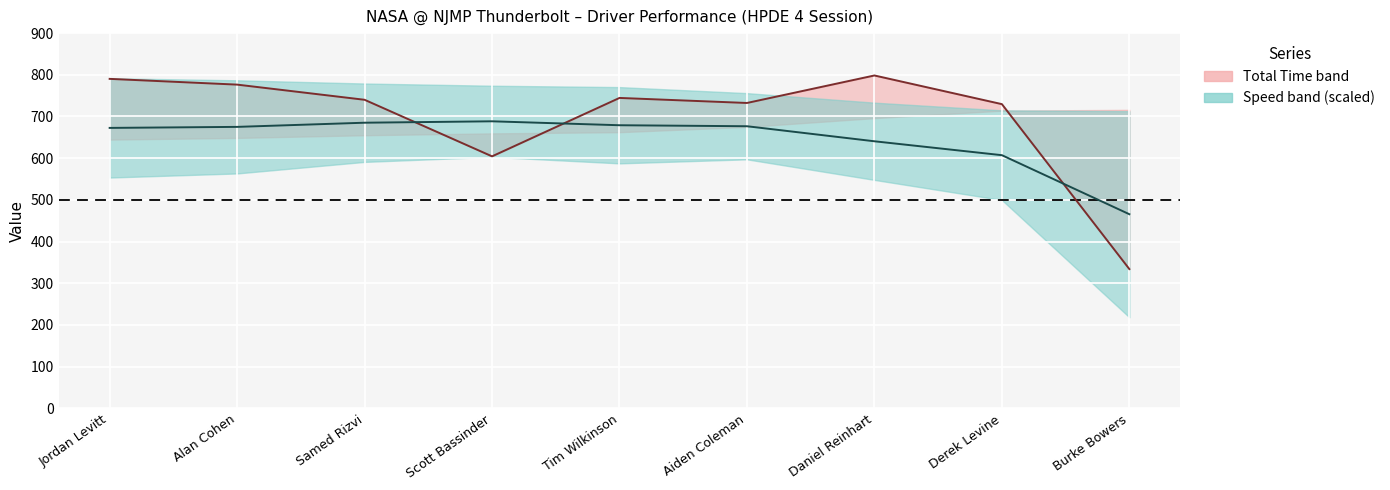

Does the chart display data point markers on the line(s)?

No